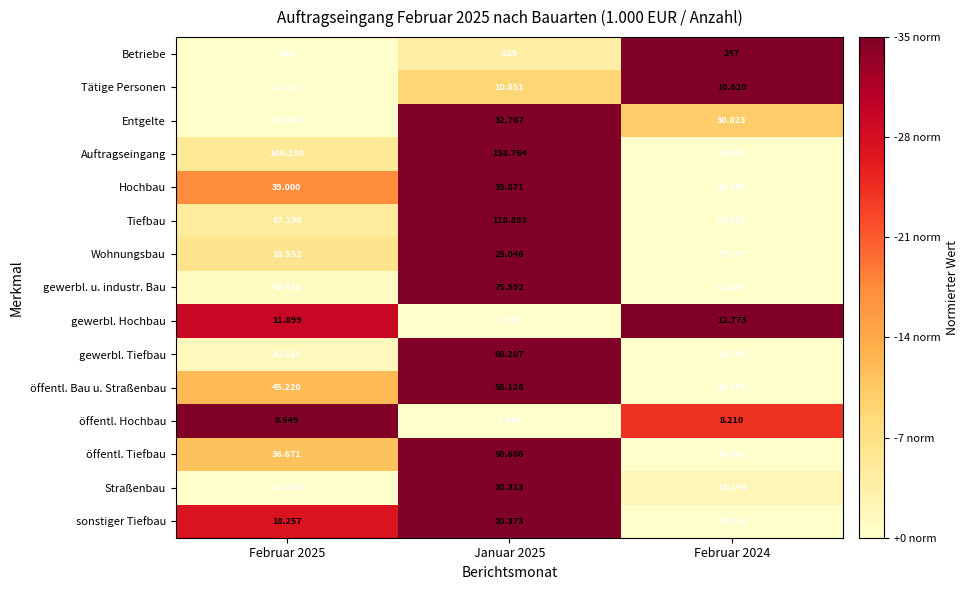

At Februar 2024, list the series in order from smallest to largest.

öffentl. Hochbau, Tätige Personen, sonstiger Tiefbau, gewerbl. Hochbau, Wohnungsbau, Straßenbau, gewerbl. Tiefbau, öffentl. Tiefbau, Entgelte, Hochbau, öffentl. Bau u. Straßenbau, gewerbl. u. industr. Bau, Tiefbau, Auftragseingang, Betriebe